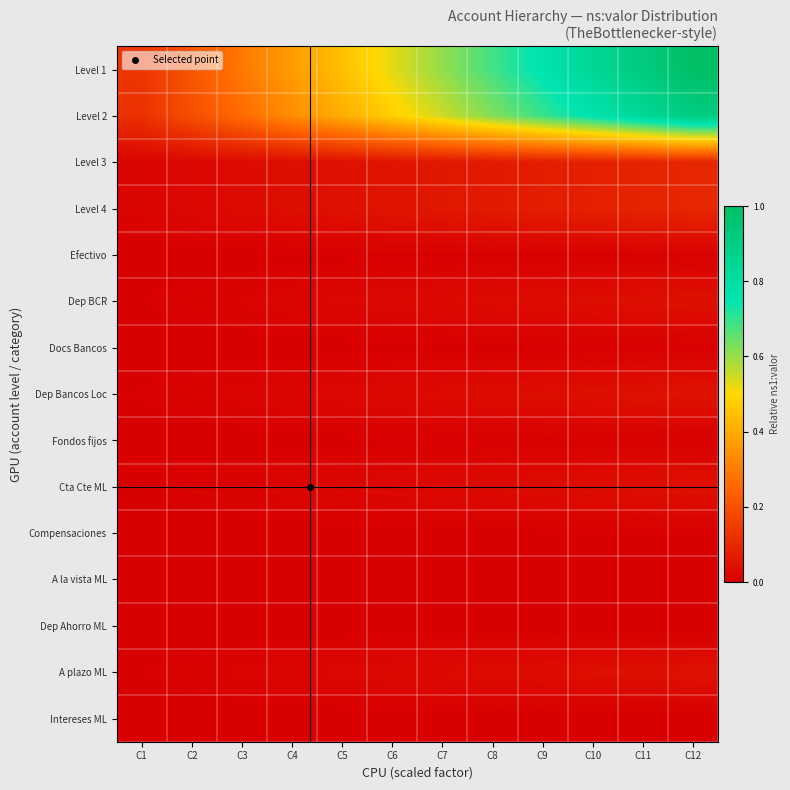

What is the greatest value displayed?

1.0